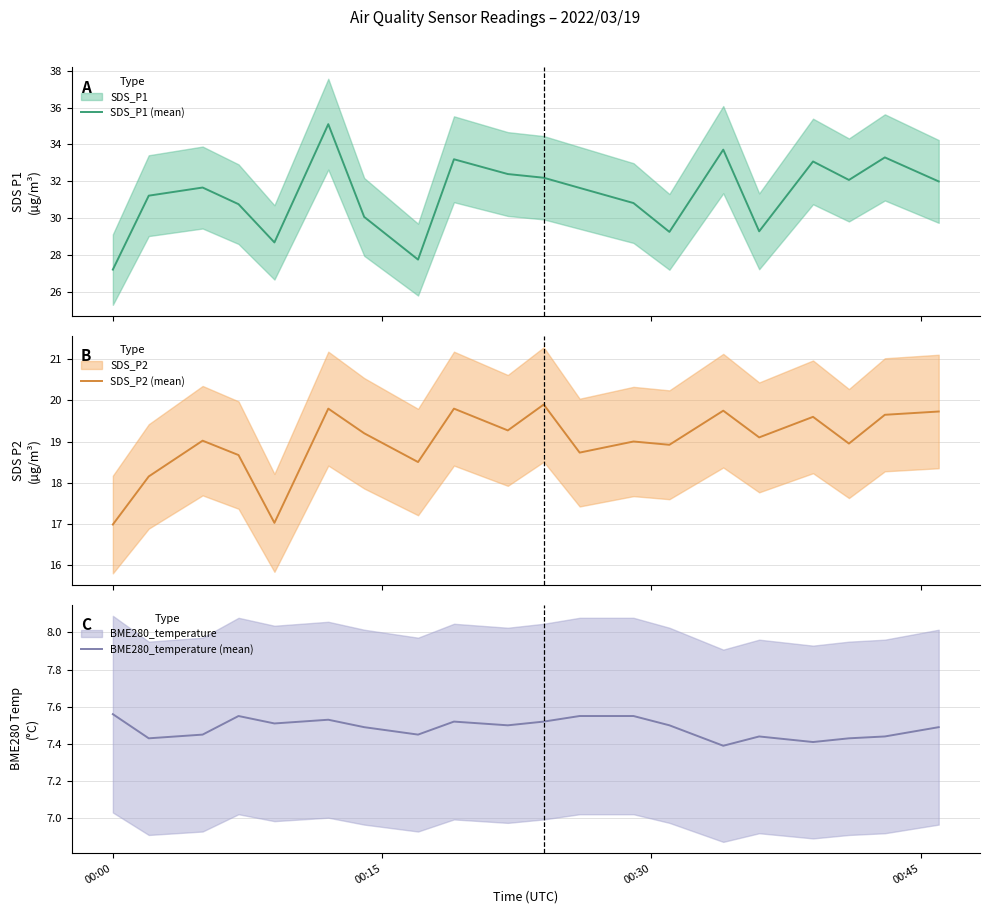

What is the lowest value of the SDS_P2 (mean) series?

17.0